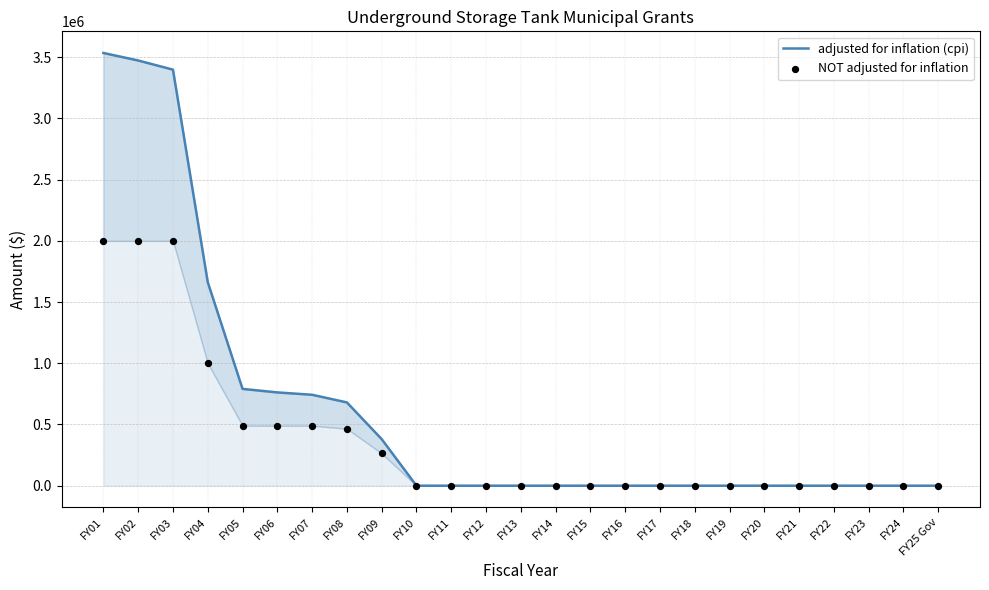

At how many categories does at least one series exceed 3348017?

3